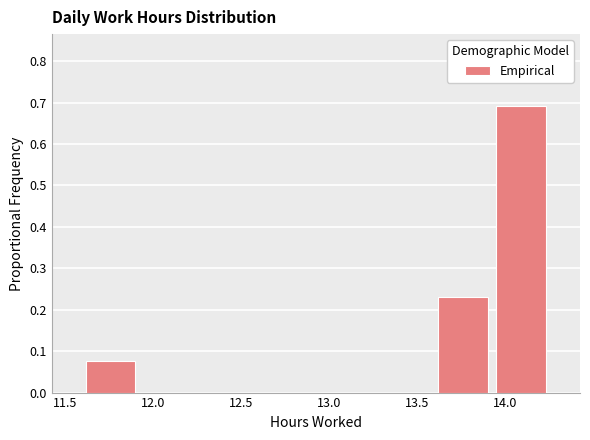

Which range on the x-axis has the tallest bar?

13.95 to 14.25